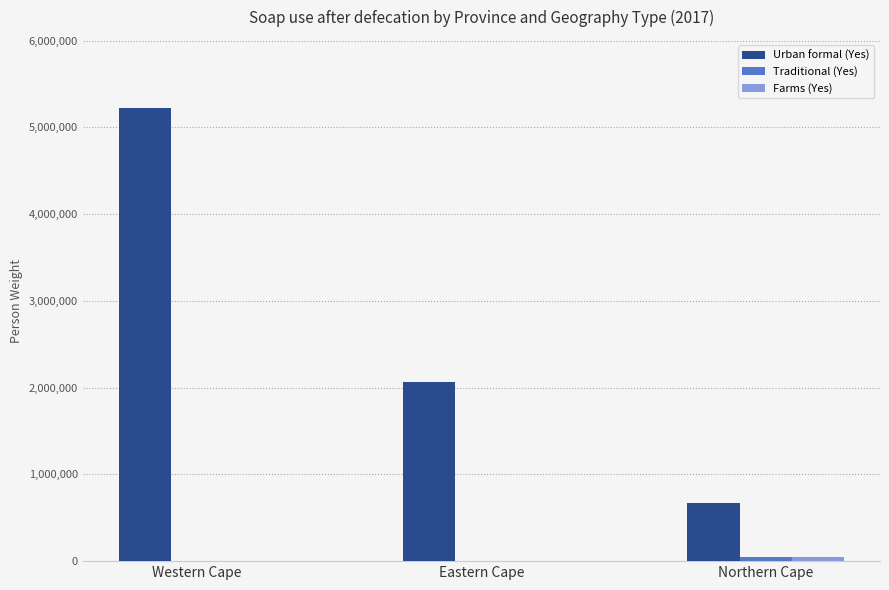

Which series changed the most between Eastern Cape and Northern Cape?

Urban formal (Yes)